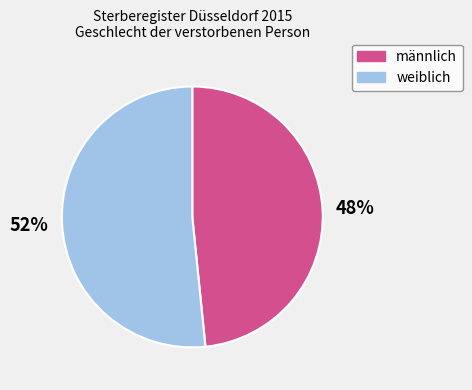

Approximately how many times larger is the value at männlich compared to weiblich?

0.9